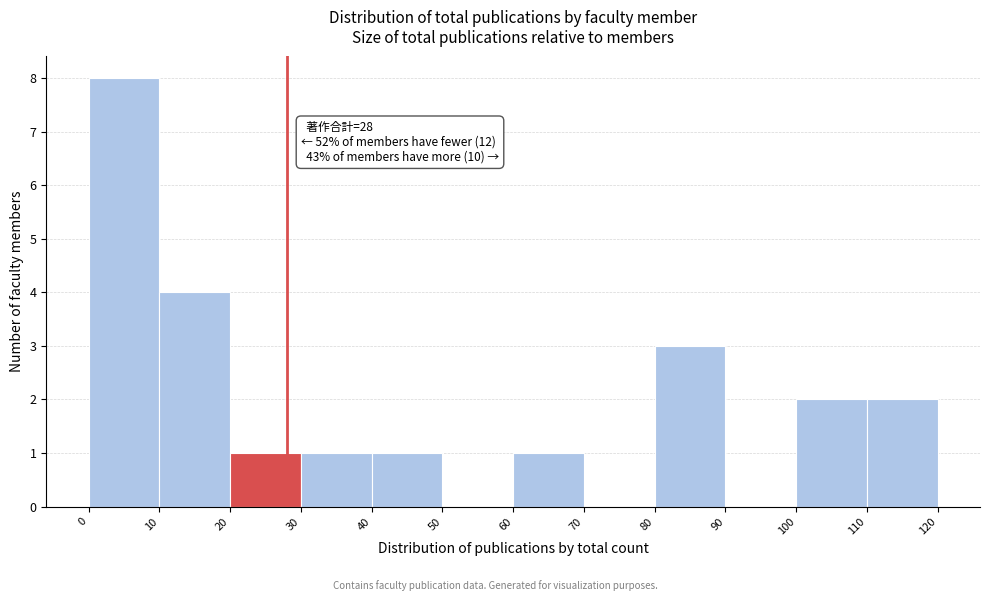

Which range on the x-axis has the tallest bar?

0 to 10